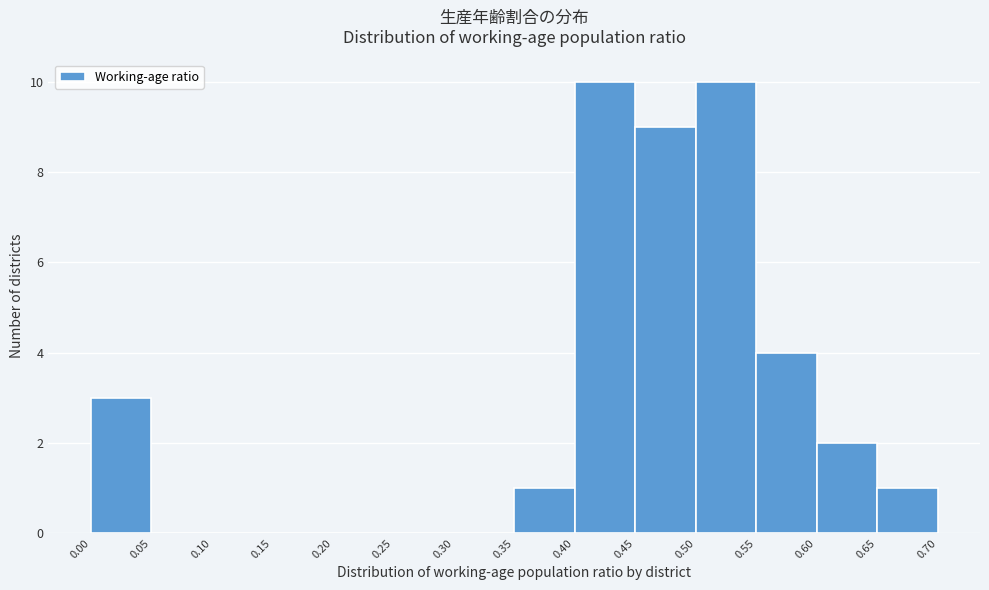

Reading left to right, transcribe this chart: for each bar, give the range it covers on the x-axis and its height. The values are not printed on the chart, so give them approximately, as read against the axis.

0.00 to 0.05: 3
0.05 to 0.10: 0
0.10 to 0.15: 0
0.15 to 0.20: 0
0.20 to 0.25: 0
0.25 to 0.30: 0
0.30 to 0.35: 0
0.35 to 0.40: 1
0.40 to 0.45: 10
0.45 to 0.50: 9
0.50 to 0.55: 10
0.55 to 0.60: 4
0.60 to 0.65: 2
0.65 to 0.70: 1